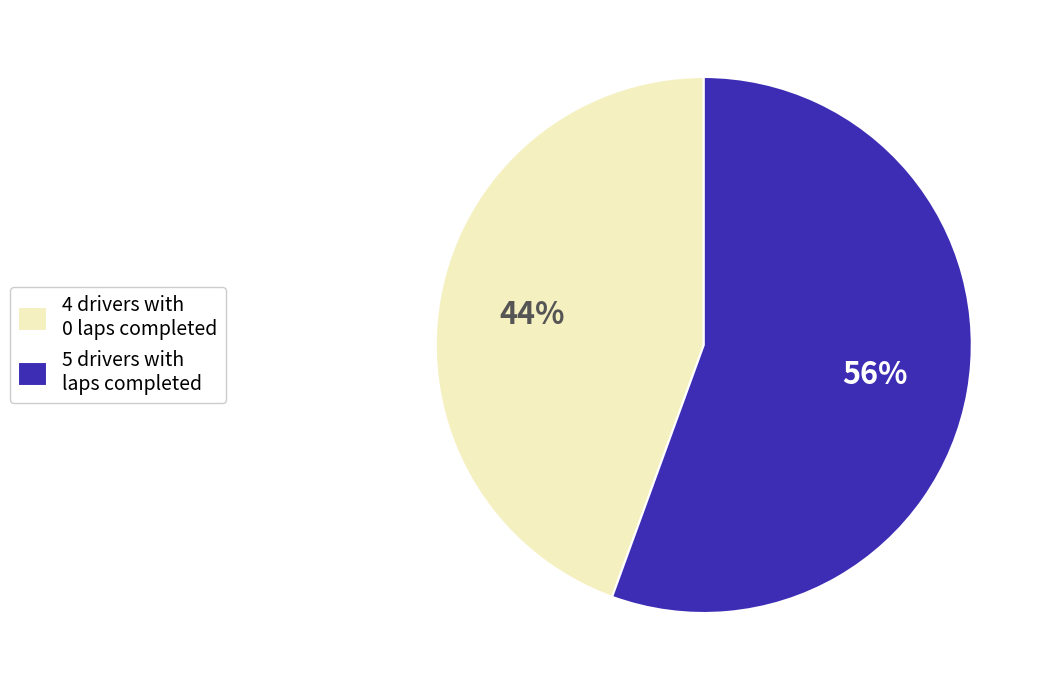

Which category has the smallest portion of the pie?

4 drivers with 0 laps completed